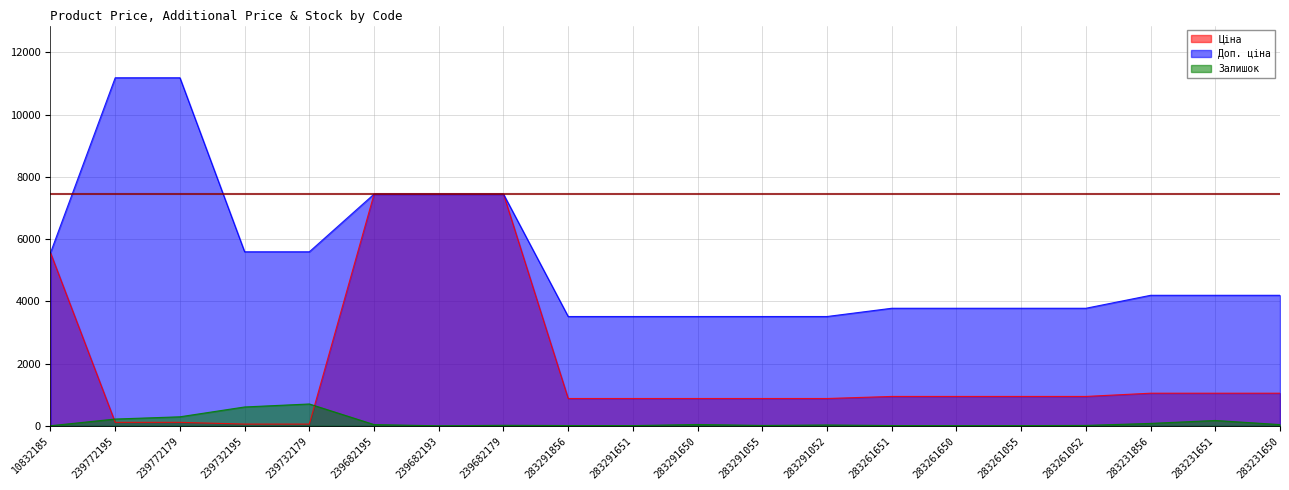

How many distinct data groups are displayed?

3